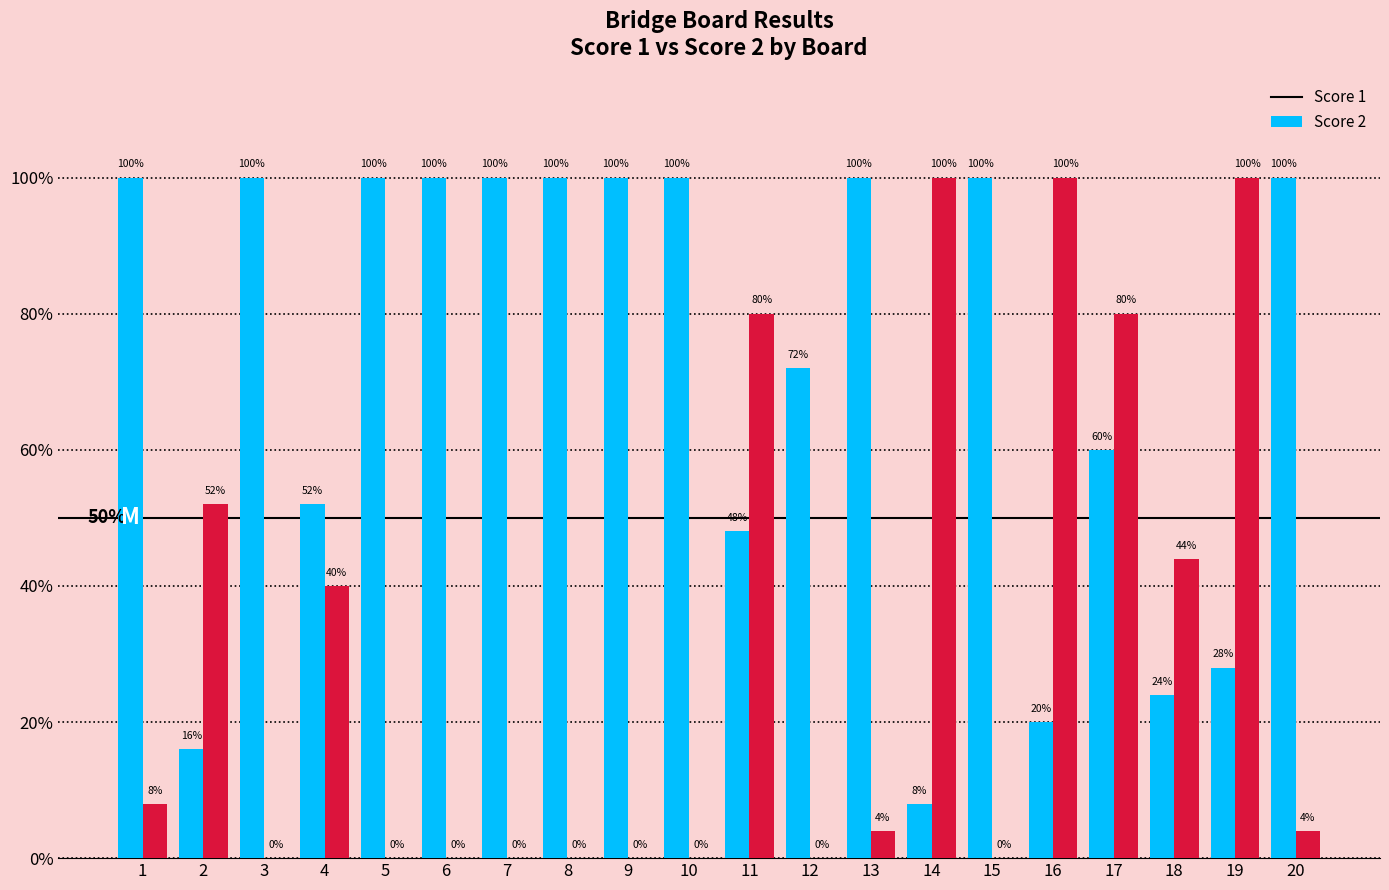

List the series in order of their peak value, highest first.

Score 1, Score 2